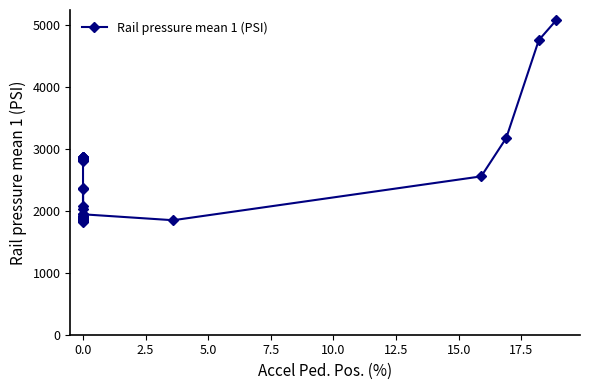

What is the average value?

2444.2